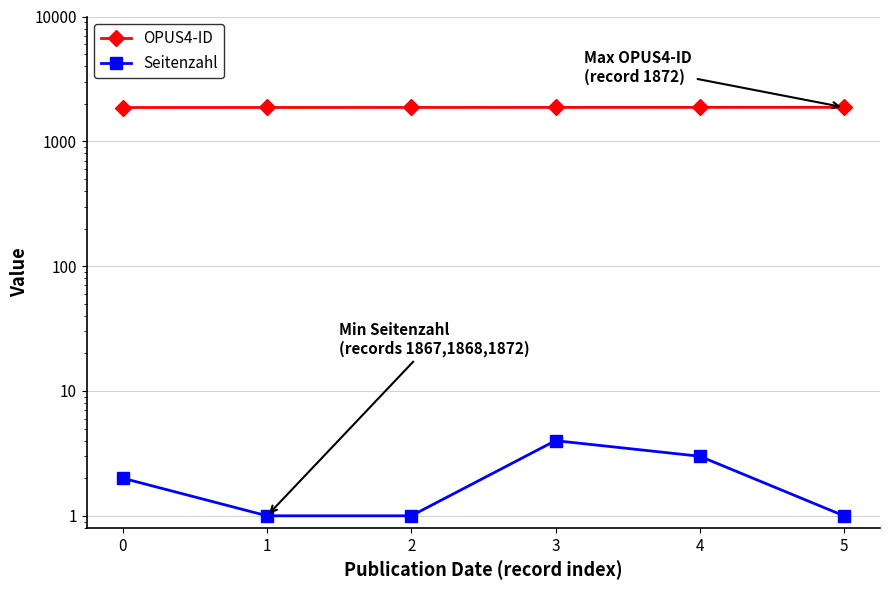

Count the OPUS4-ID values in the range 1867 to 1871.

4